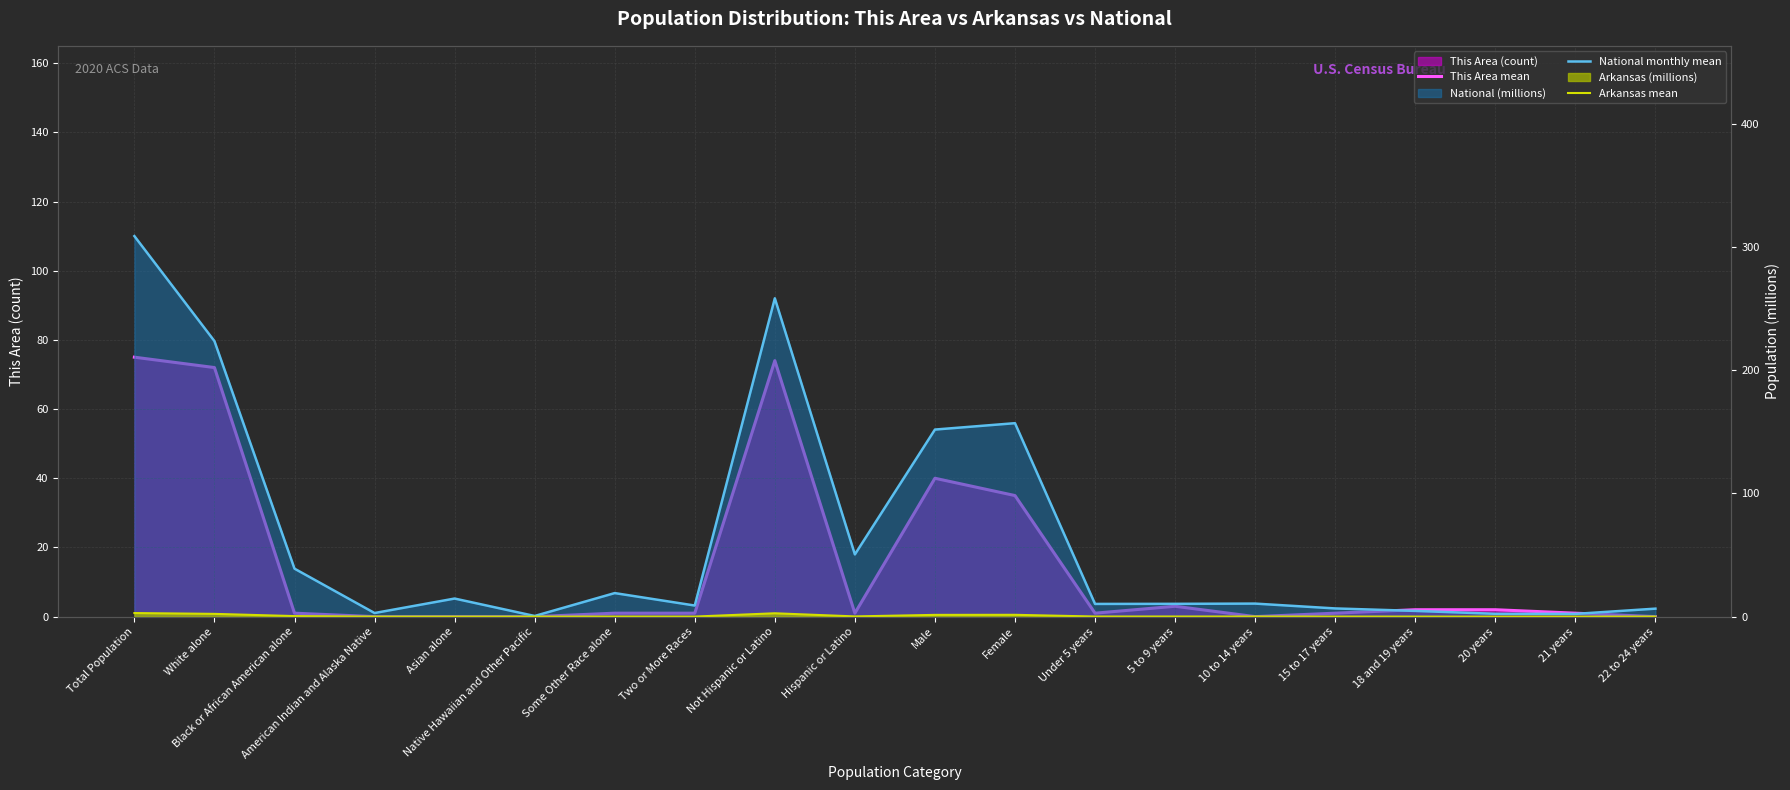

The Arkansas mean series shows 0.1 at 15 to 17 years. True or false?

True